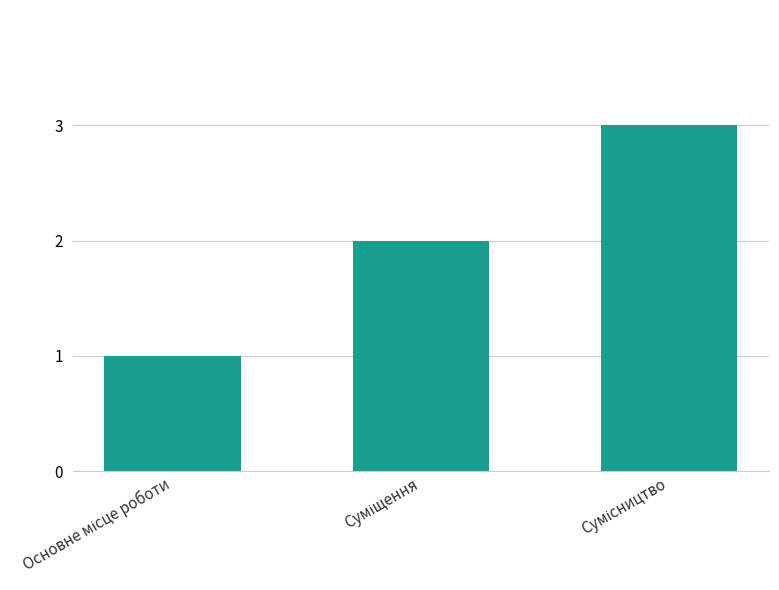

What is the maximum value shown in the chart?

3